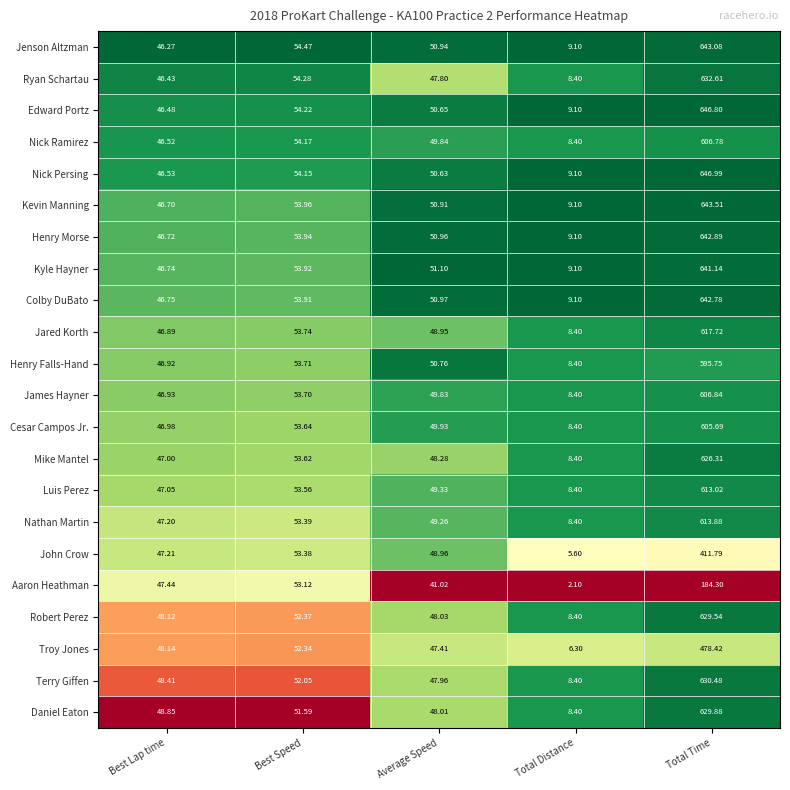

Count the number of data series in this chart.

22